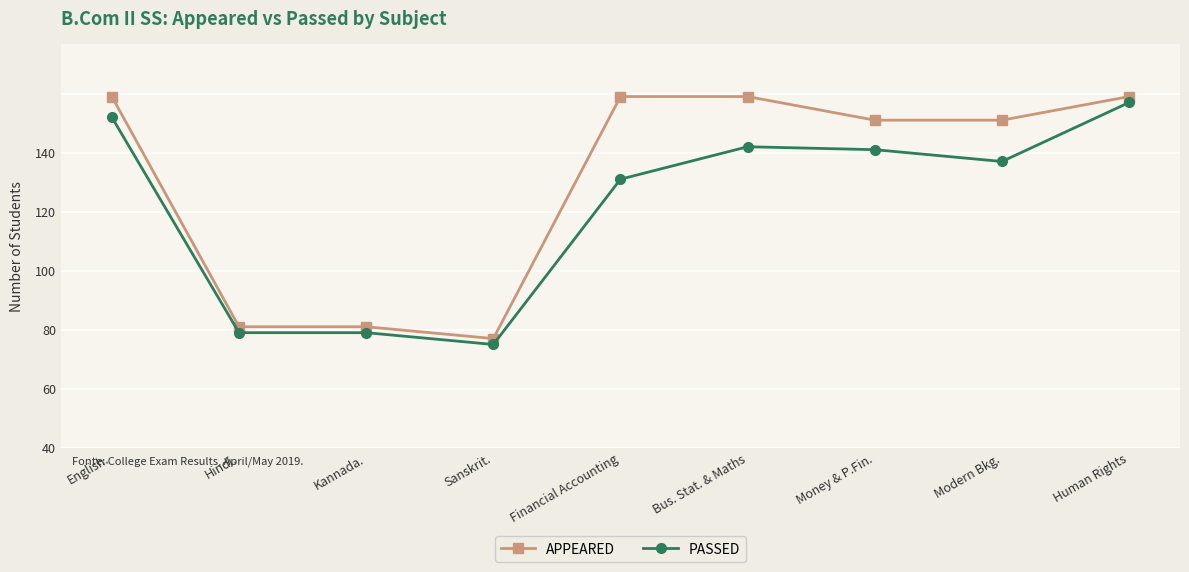

The PASSED series shows 144 at Financial Accounting. True or false?

False